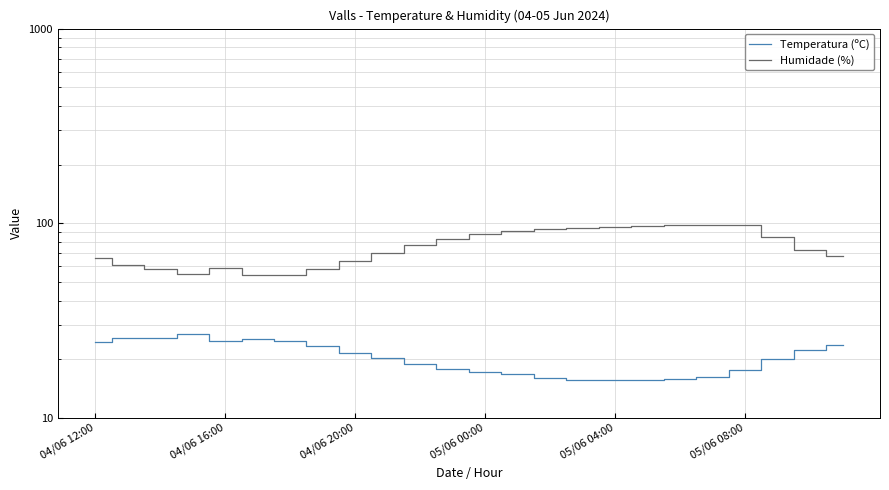

Is this an area chart (filled region under the line)?

No